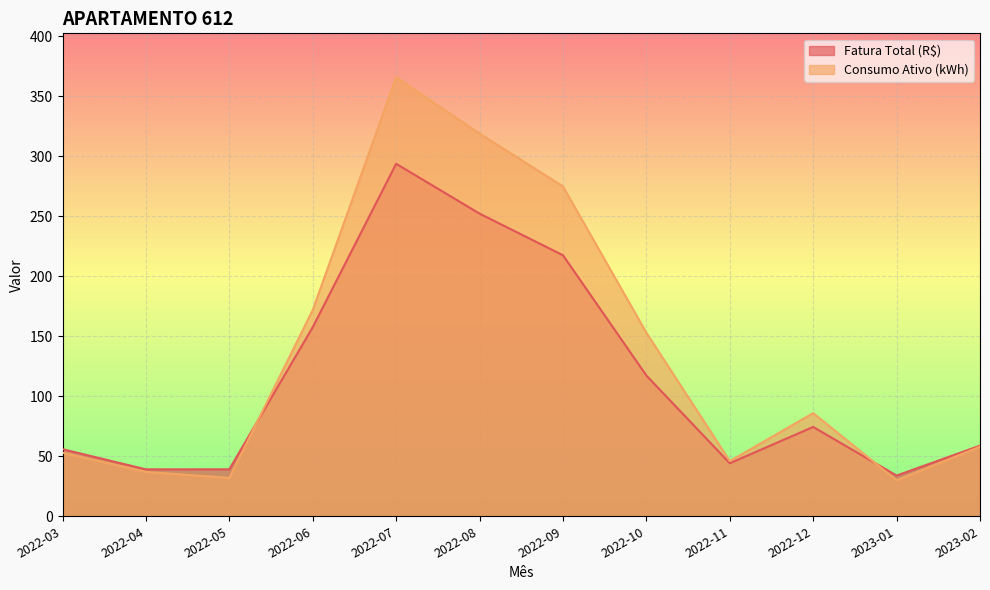

Does the chart display data point markers on the line(s)?

No